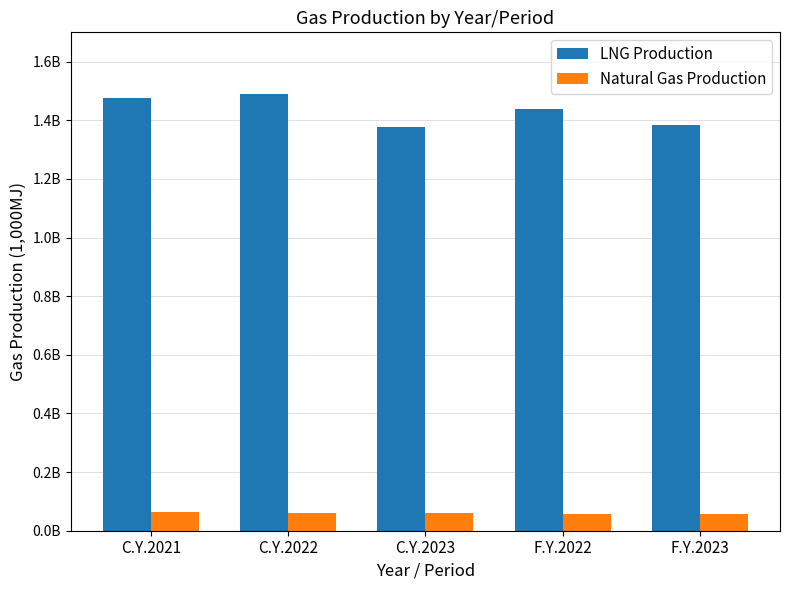

Is it true that Natural Gas Production equals 22177094 at C.Y.2022?

False